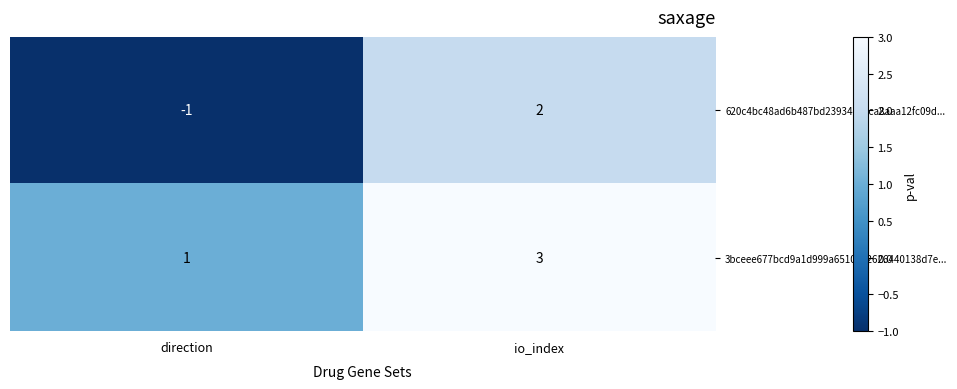

Where is 3bceee677bcd9a1d999a6510e62626440138d7e... nearest to the value 2?

direction